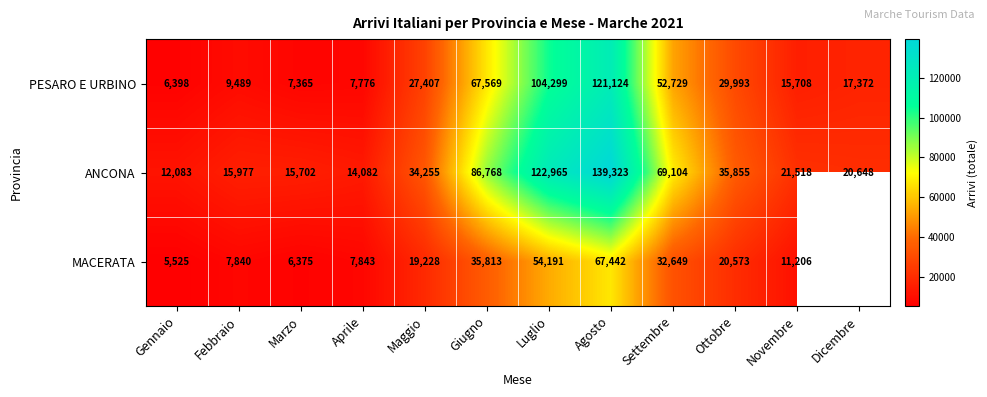

Rank the series at Aprile from lowest to highest value.

PESARO E URBINO, MACERATA, ANCONA